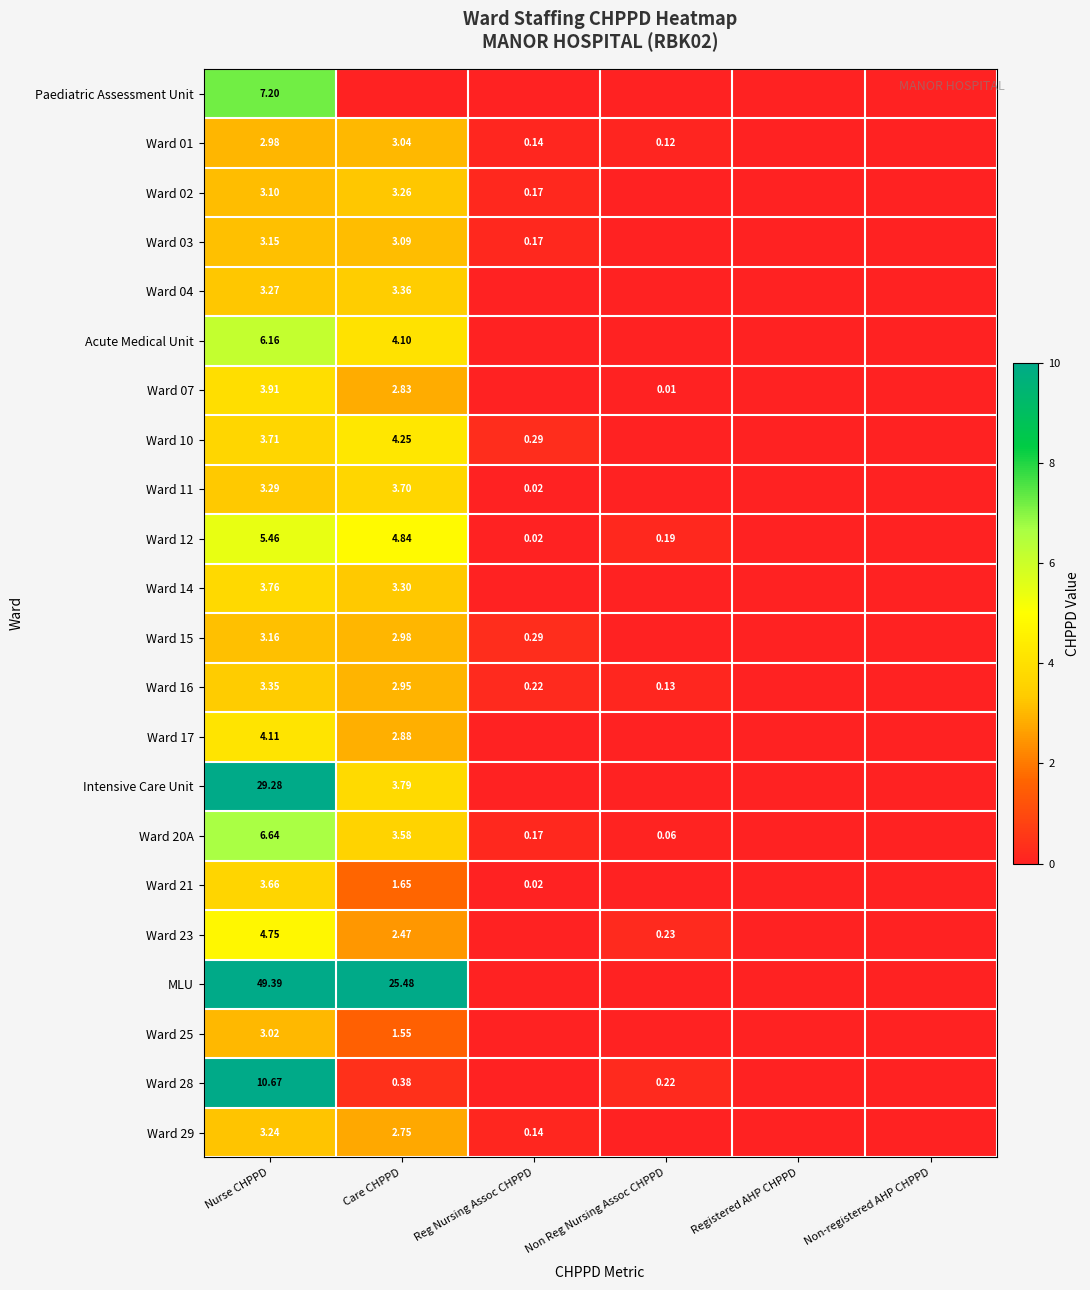

How many categories are shown in the chart?

6